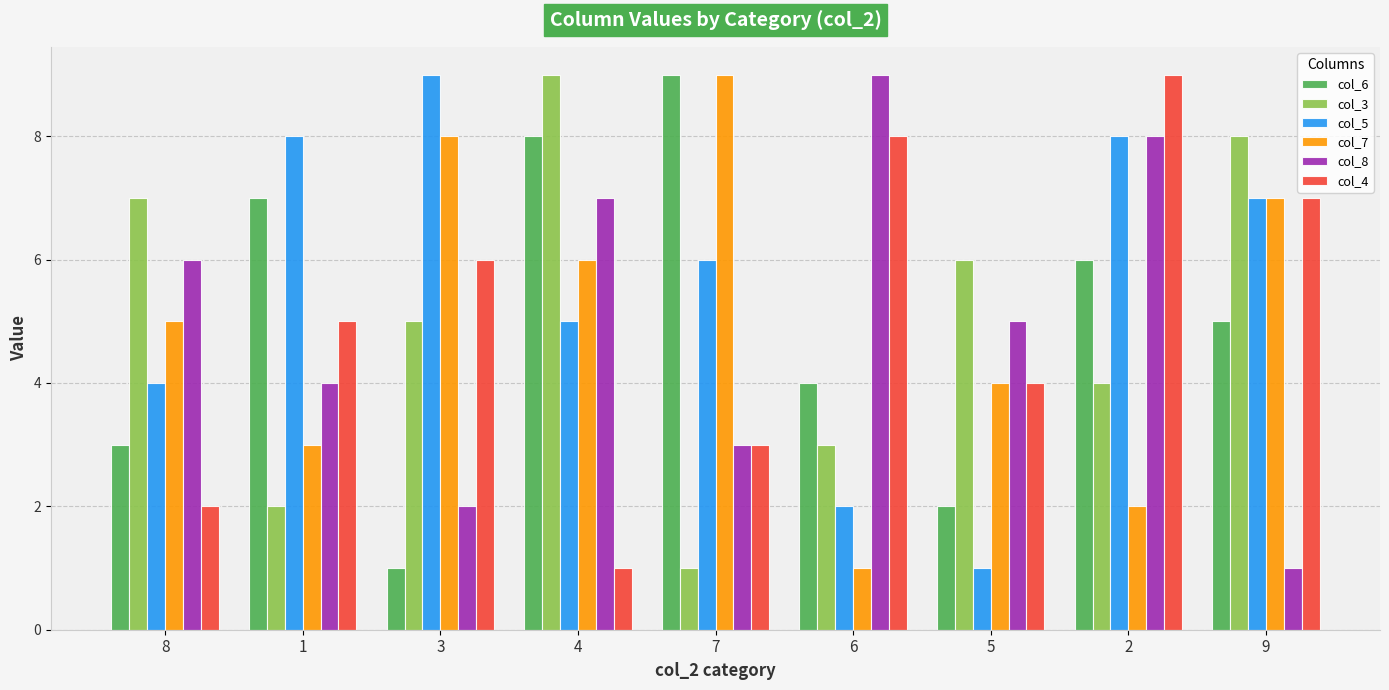

Reading left to right, transcribe all the data shown in this chart.

col_6: 8=3	1=7	3=1	4=8	7=9	6=4	5=2	2=6	9=5
col_3: 8=7	1=2	3=5	4=9	7=1	6=3	5=6	2=4	9=8
col_5: 8=4	1=8	3=9	4=5	7=6	6=2	5=1	2=8	9=7
col_7: 8=5	1=3	3=8	4=6	7=9	6=1	5=4	2=2	9=7
col_8: 8=6	1=4	3=2	4=7	7=3	6=9	5=5	2=8	9=1
col_4: 8=2	1=5	3=6	4=1	7=3	6=8	5=4	2=9	9=7